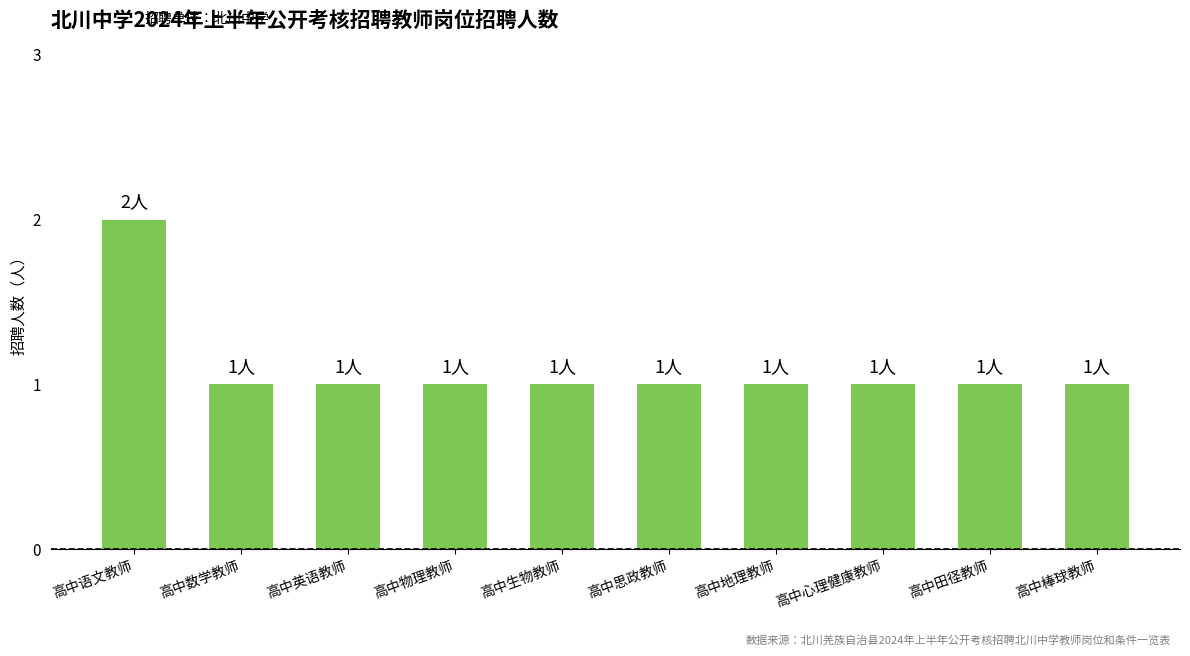

What is the sum of the values at 高中思政教师 and 高中心理健康教师?

2